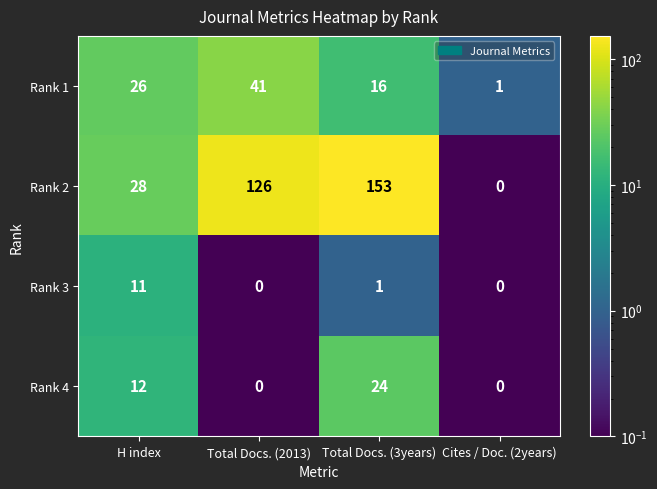

Between H index and Total Docs. (2013), which series saw the biggest shift?

Rank 2